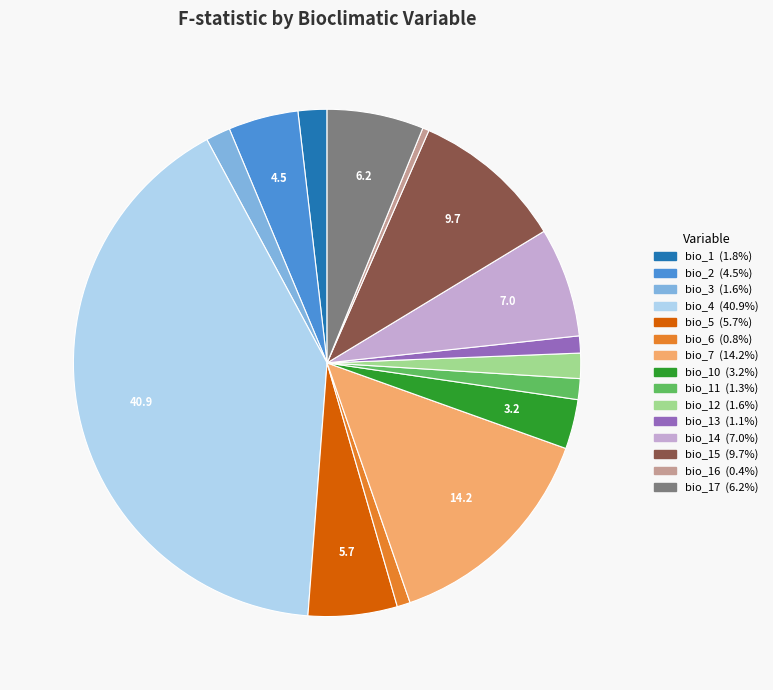

Is there a majority slice in this chart?

No